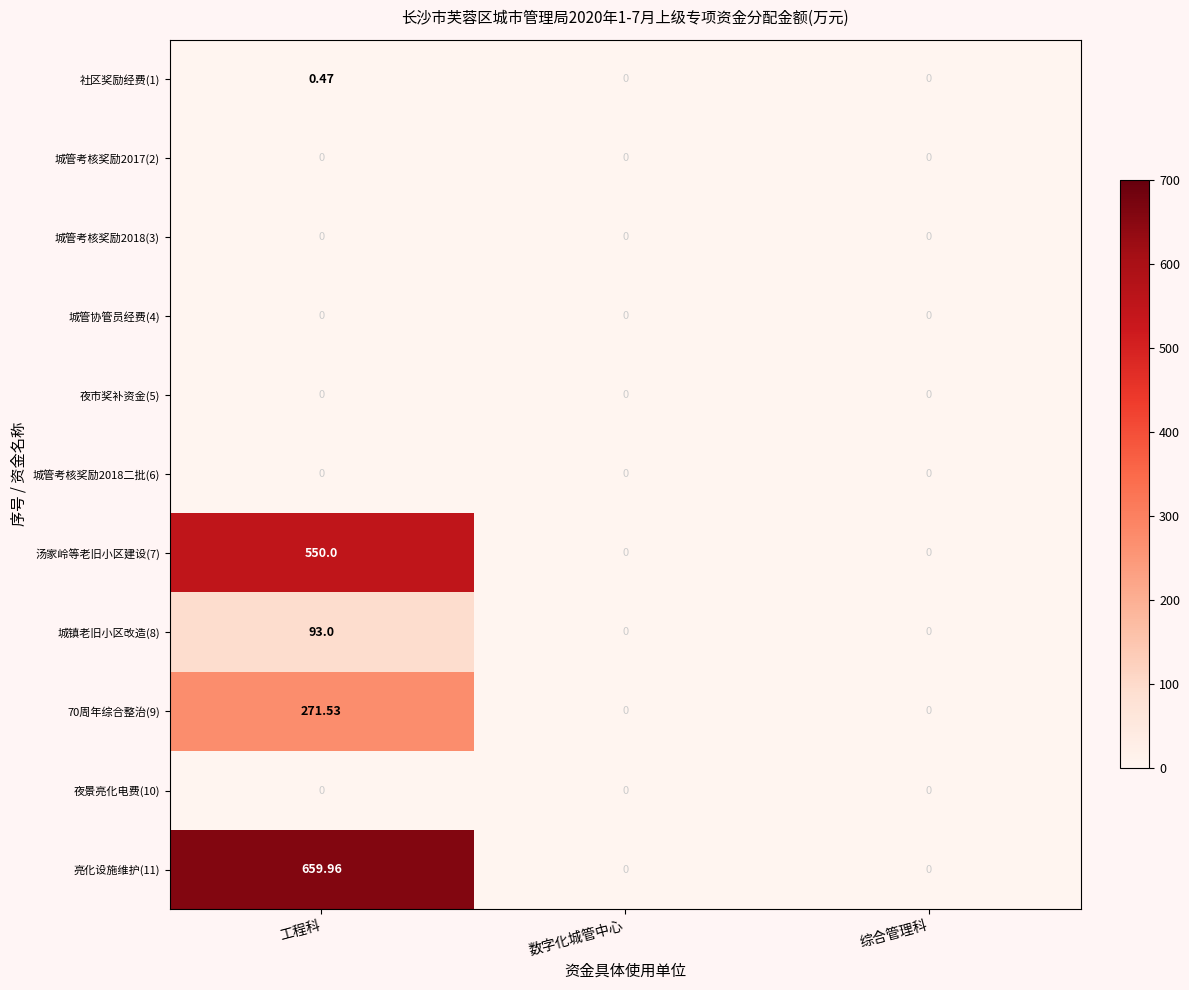

How many data points in 汤家岭等老旧小区建设(7) are above 0?

1